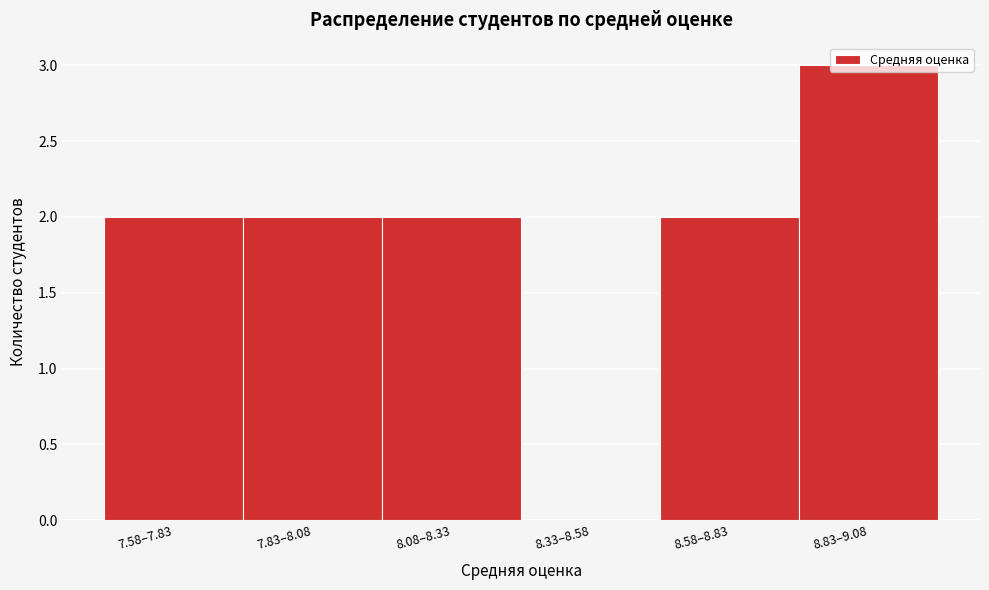

Is it true that the value at 8.08–8.33 is 2?

True